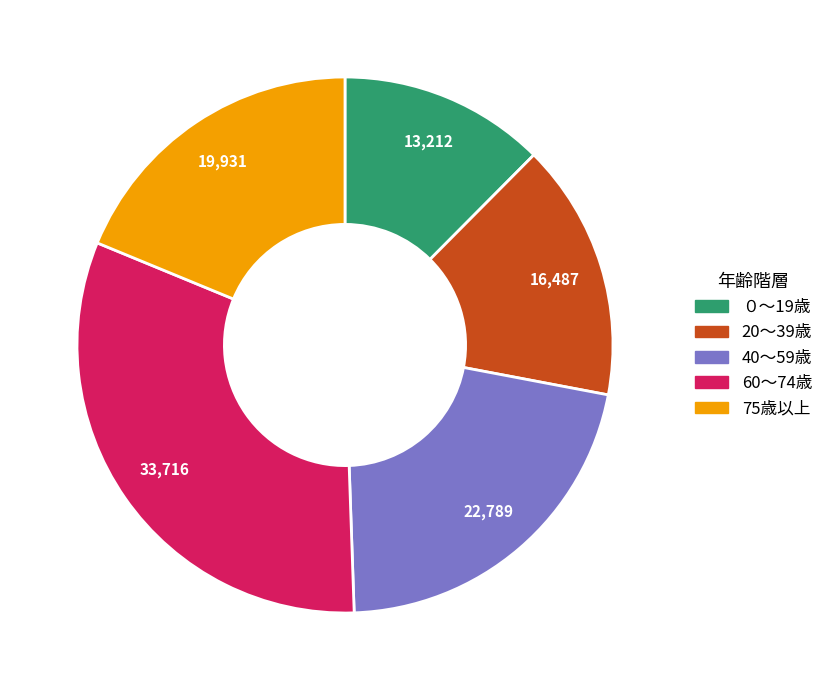

Does any single category account for the majority?

No